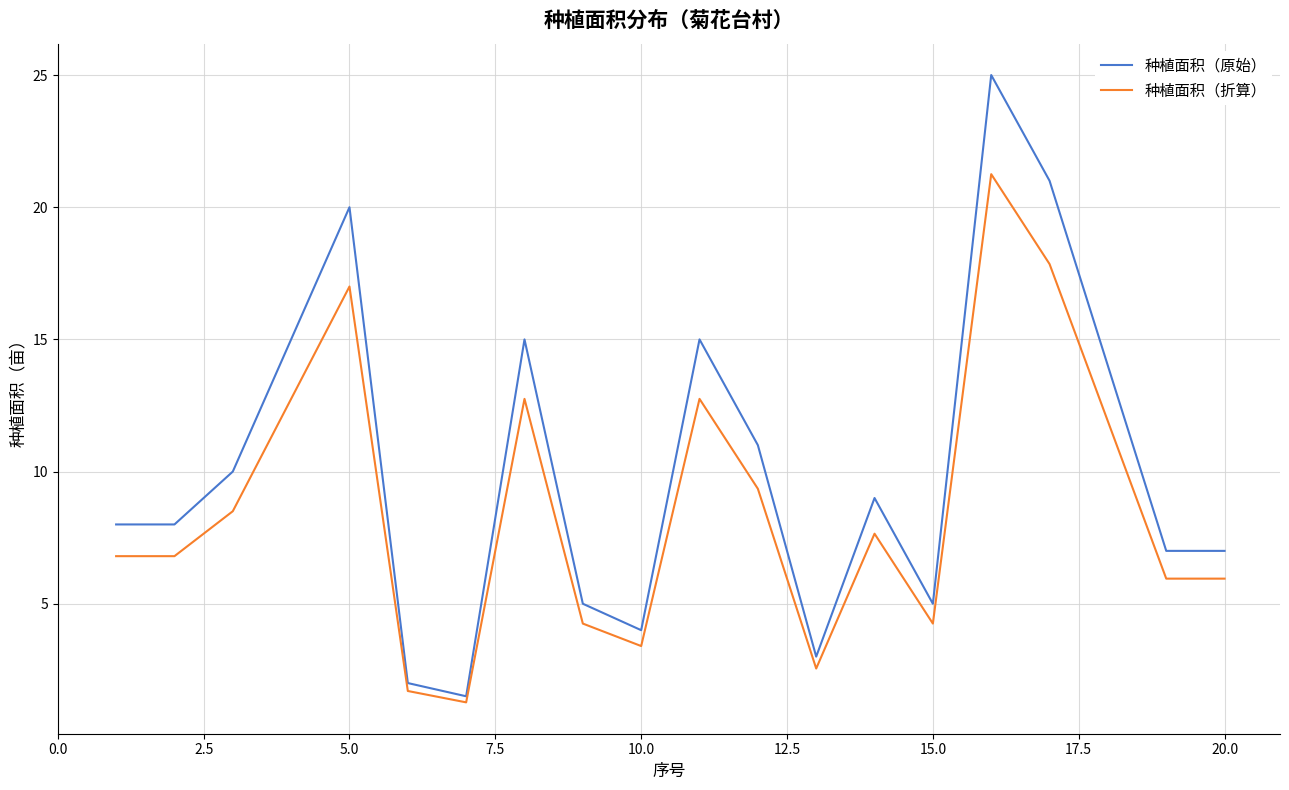

Rank the series by their maximum value, from highest to lowest.

种植面积（原始）, 种植面积（折算）